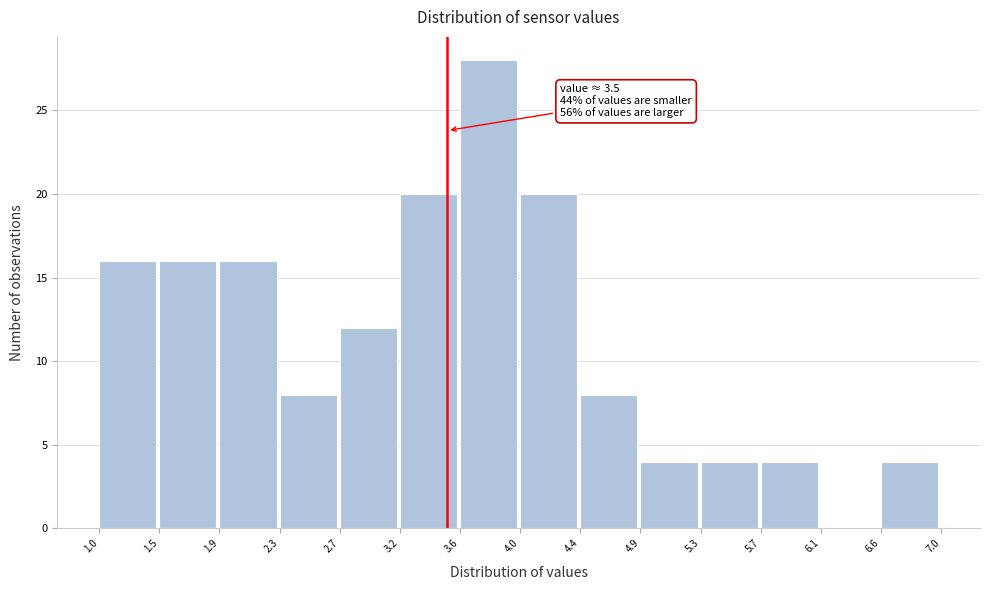

Over which range of the x-axis is the bar tallest?

3.6 to 4.0